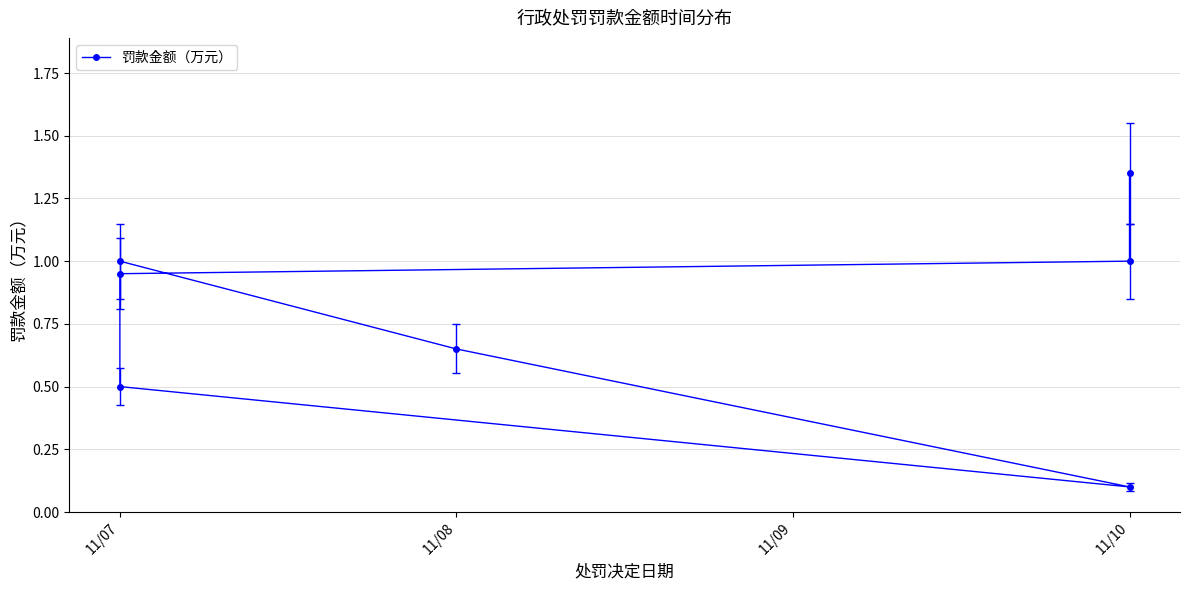

What is the minimum value shown in the chart?

0.1